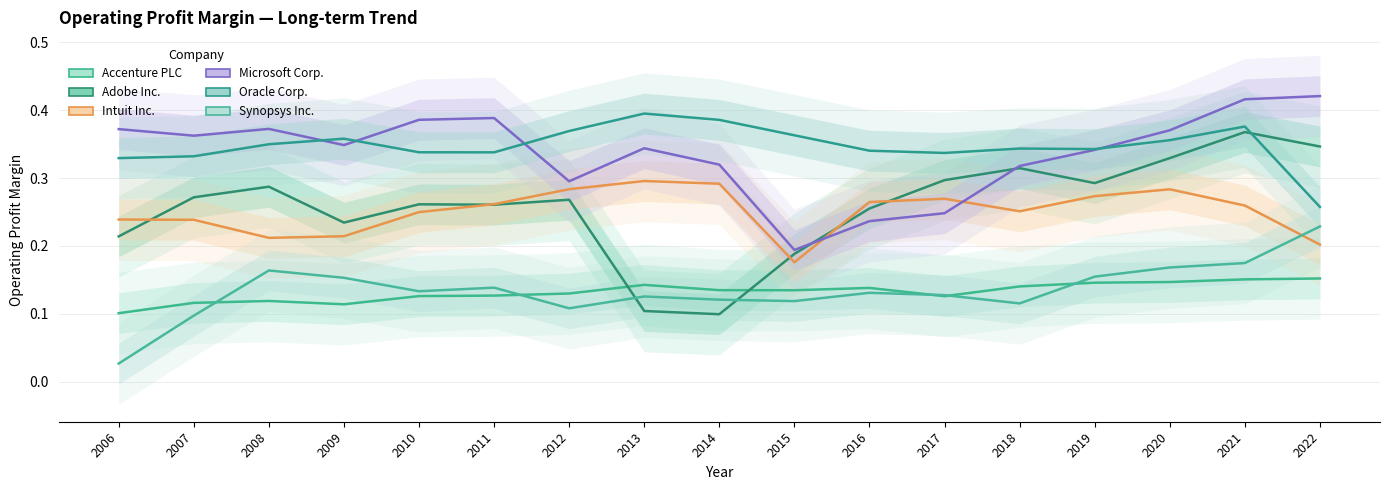

How many lines are shown in the chart?

6